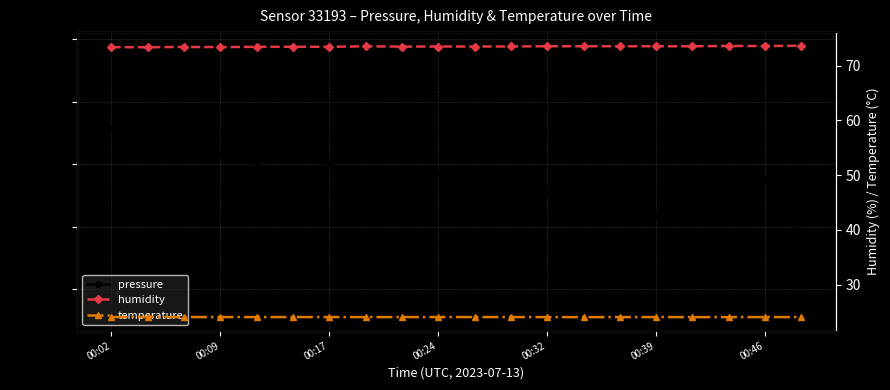

The value of pressure at 00:39 is 97083.8. True or false?

True